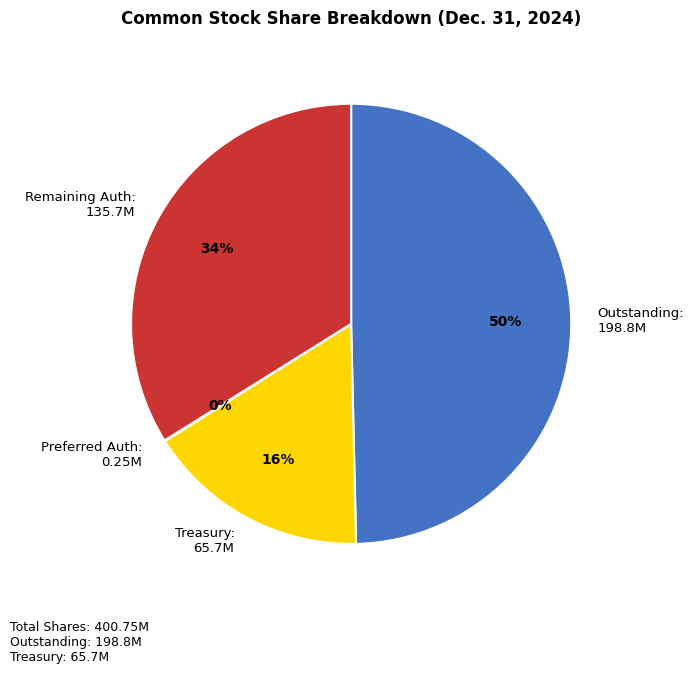

The Treasury: 65.7M slice represents 16% of the pie. True or false?

True